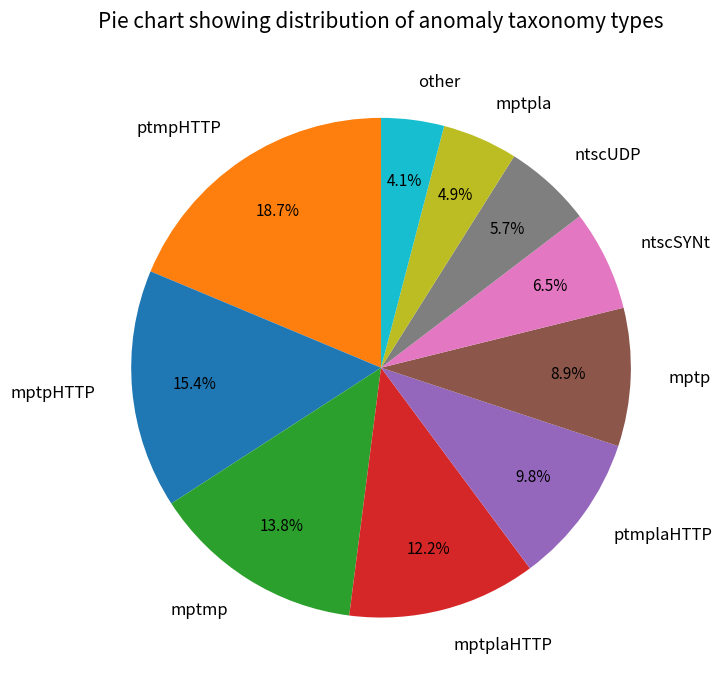

Which slice is the largest?

ptmpHTTP